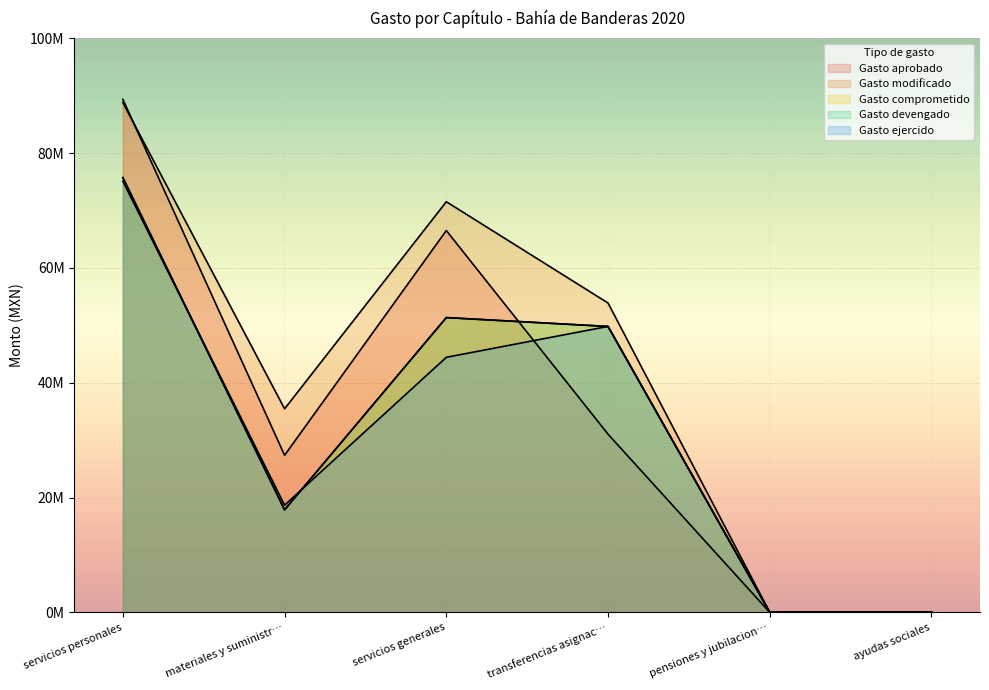

How many times do Gasto ejercido and Gasto comprometido cross each other?

3